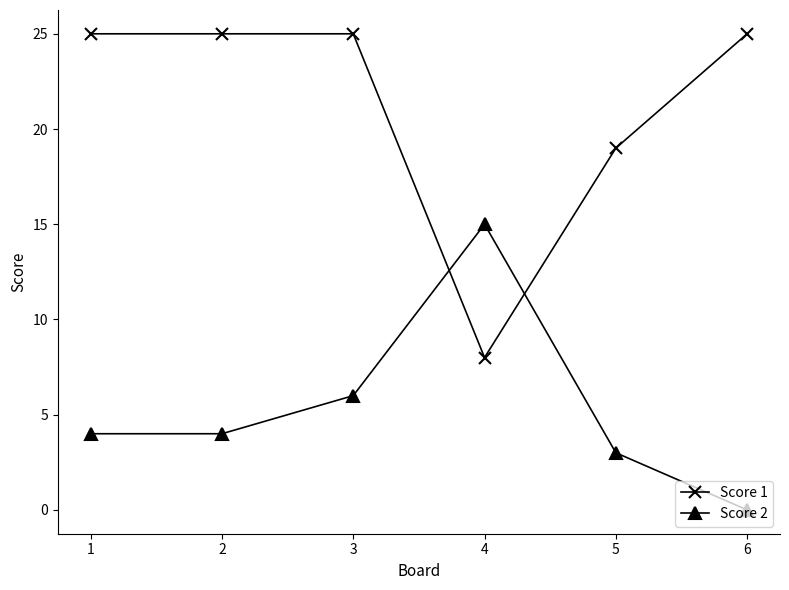

What is the sum of the Score 1 values at 6 and 1?

50